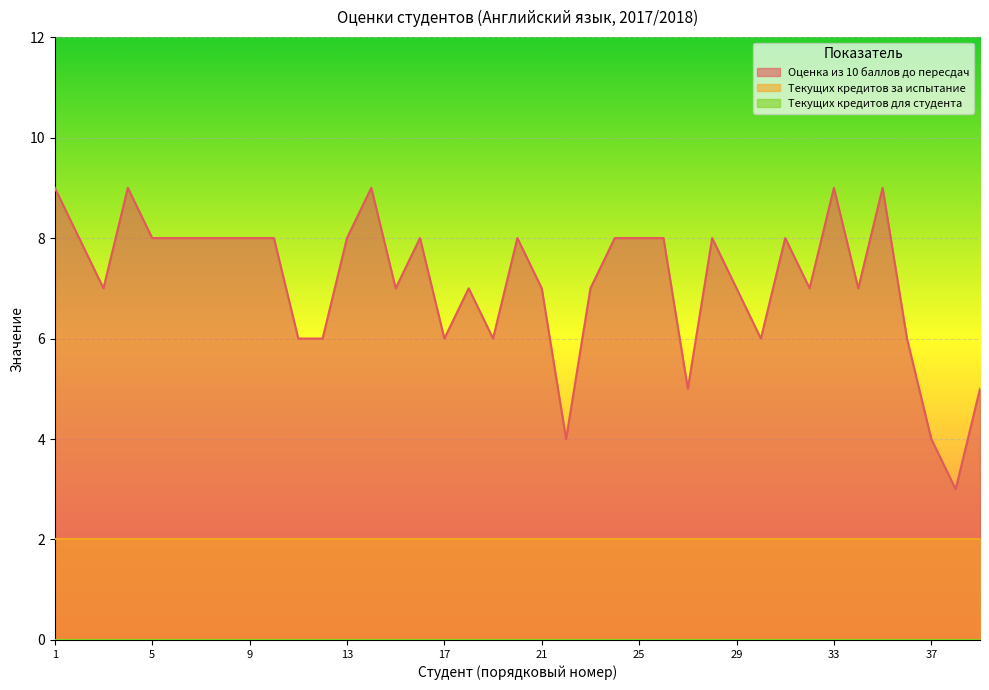

What is the difference between the highest and lowest values at 18?

7